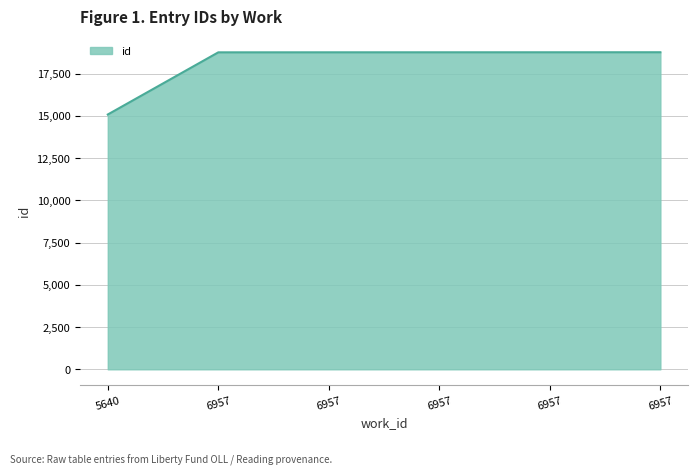

What is the ratio of the value at 6957 to the value at 6957?

1.0